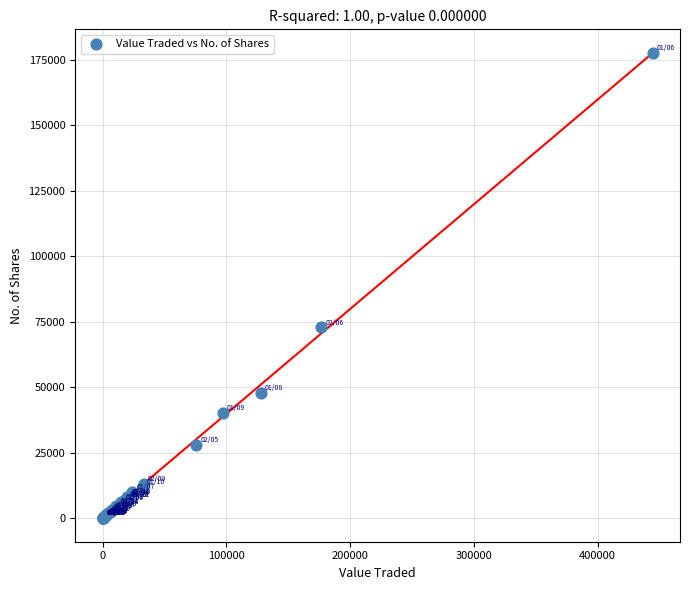

What Y value in the scatter plot is closest to 88859?

72759